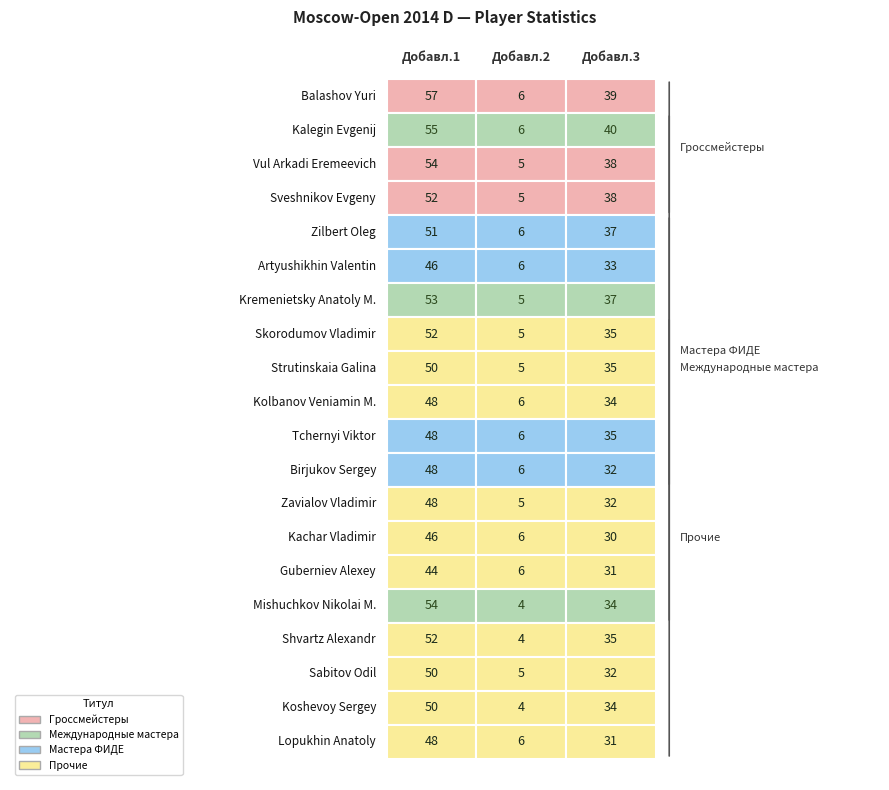

The Sabitov Odil series shows 5 at 1. True or false?

True